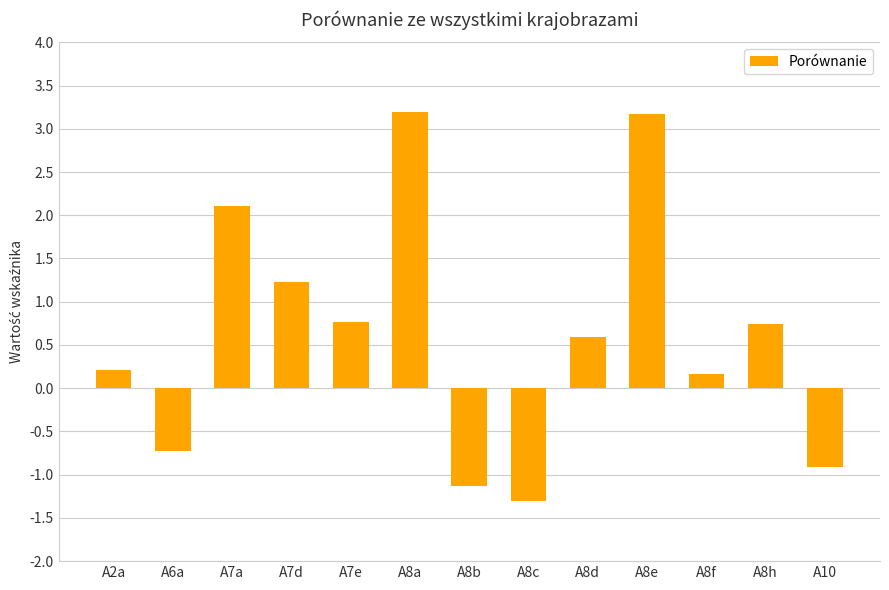

What is the difference between the maximum and minimum values?

4.5